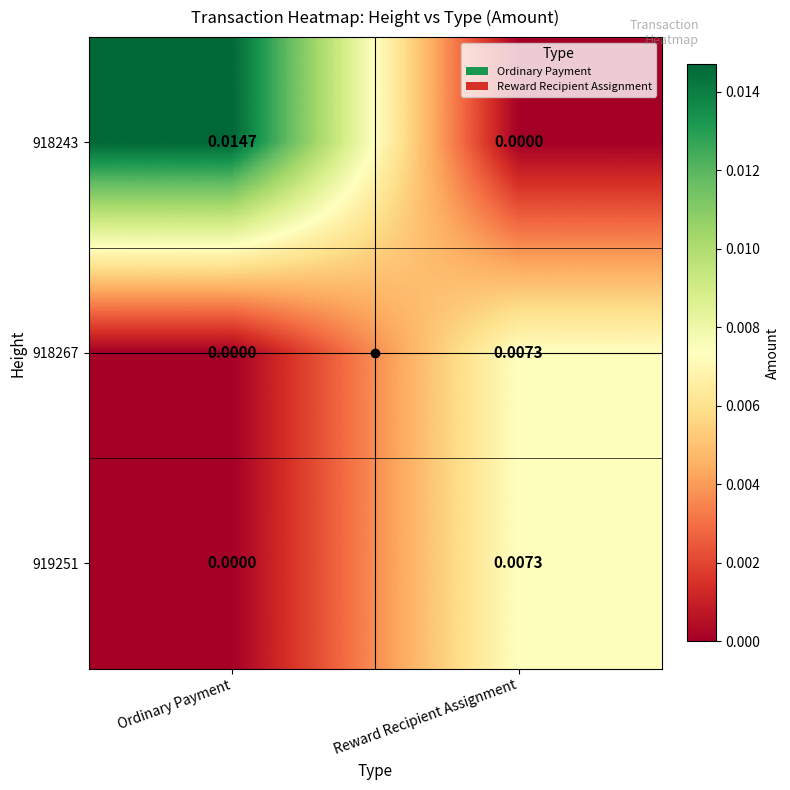

Where is 918267 nearest to the value 0?

Ordinary Payment